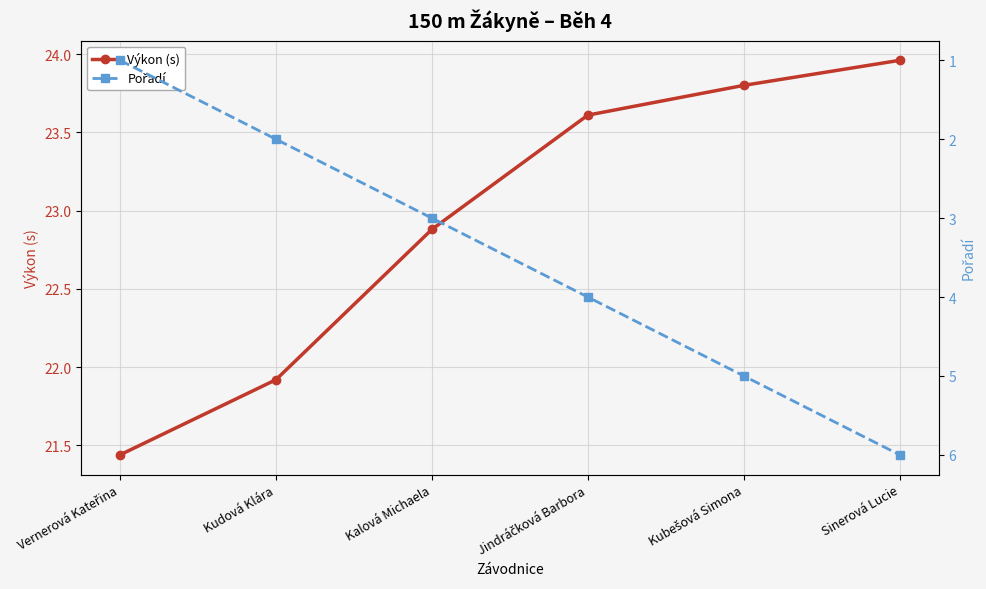

What is the average value of the Pořadí series?

3.5